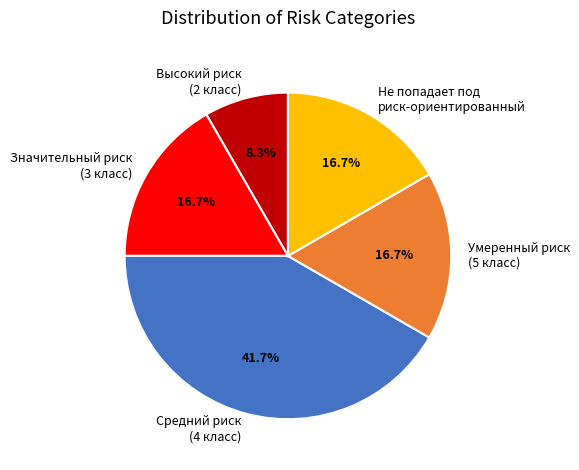

To the nearest percent, what is the combined percentage of Значительный риск (3 класс) and Умеренный риск (5 класс)?

33%